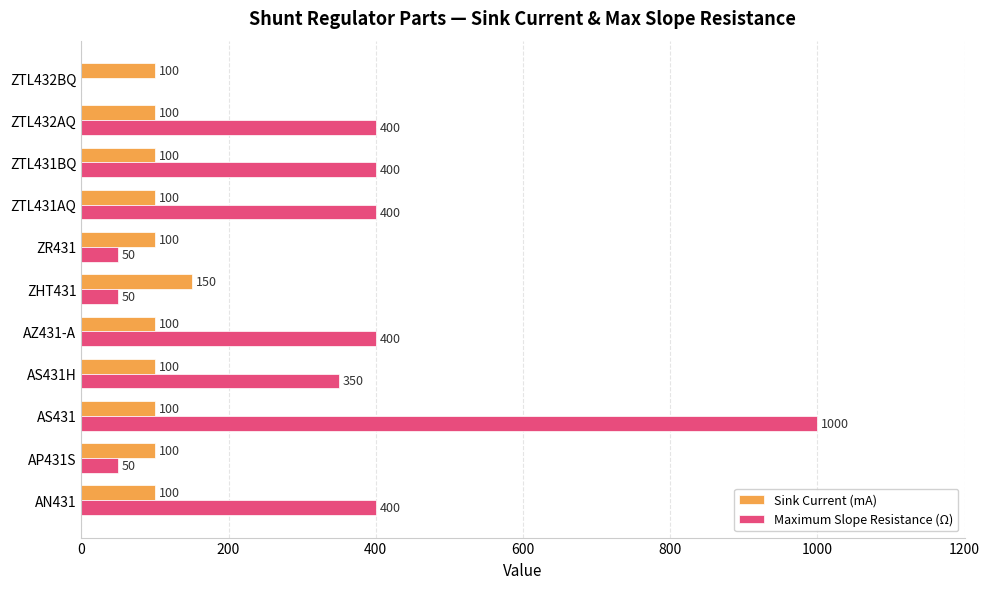

The Maximum Slope Resistance (Ω) series shows 400 at AN431. True or false?

True